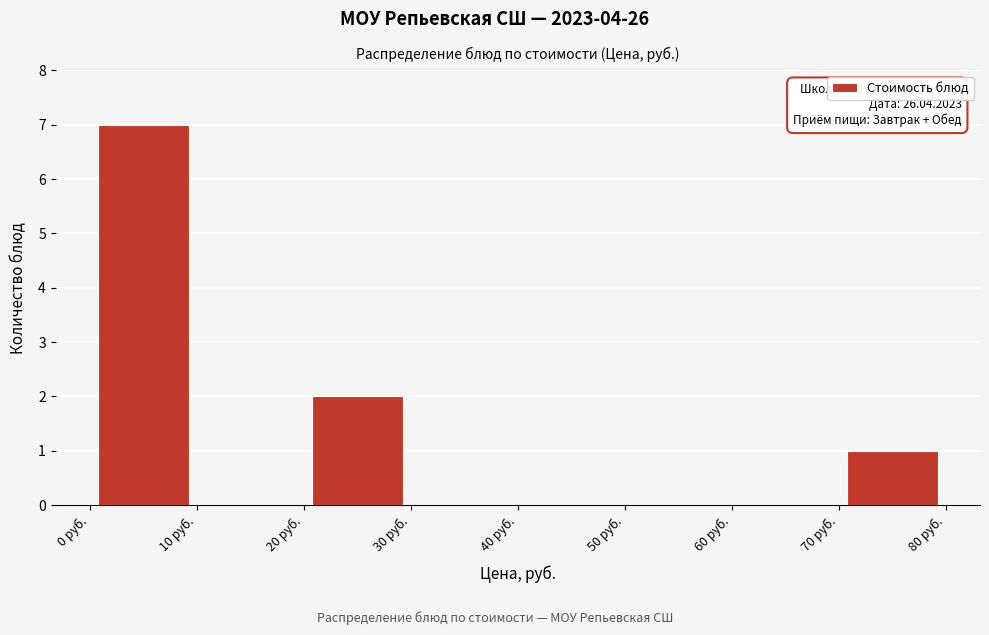

Over which range of the x-axis is the bar tallest?

0 to 10